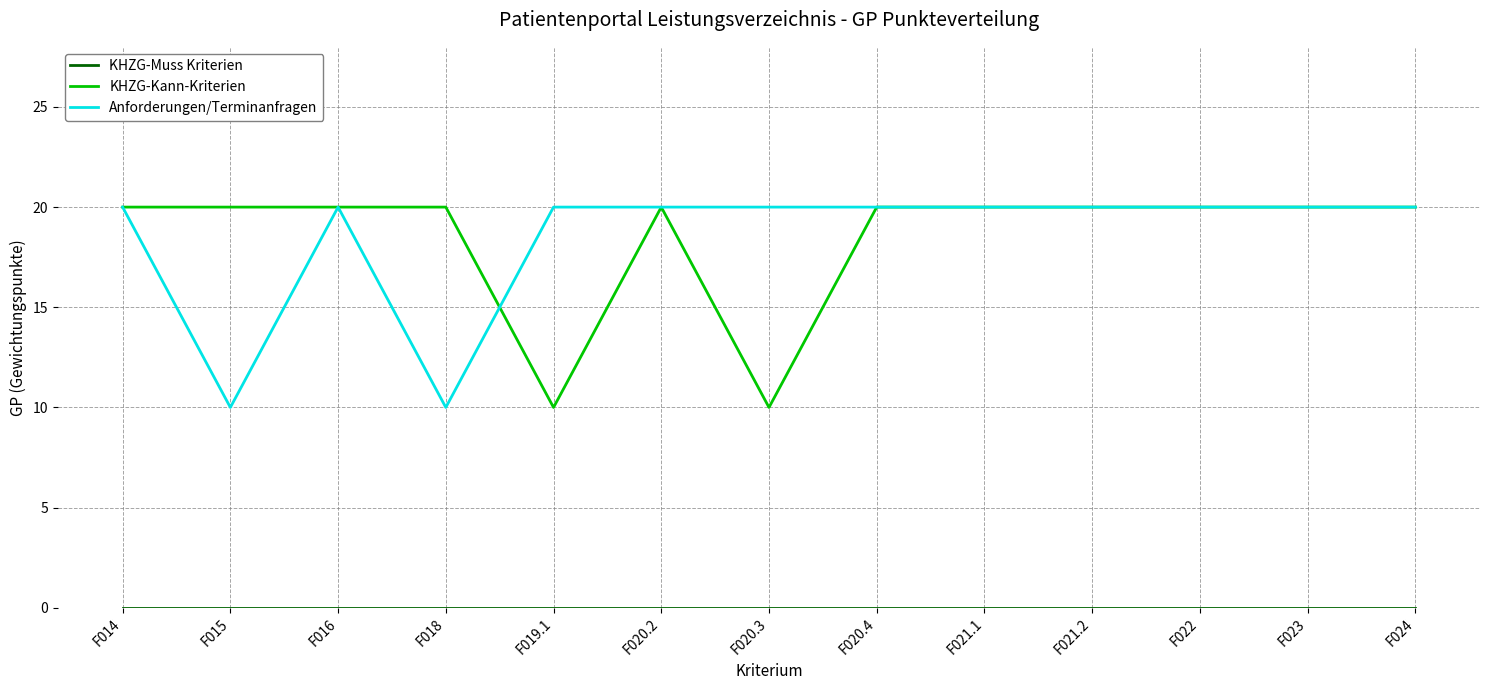

Is the value of Anforderungen/Terminanfragen at F018 greater than the value of KHZG-Kann-Kriterien at F018?

No